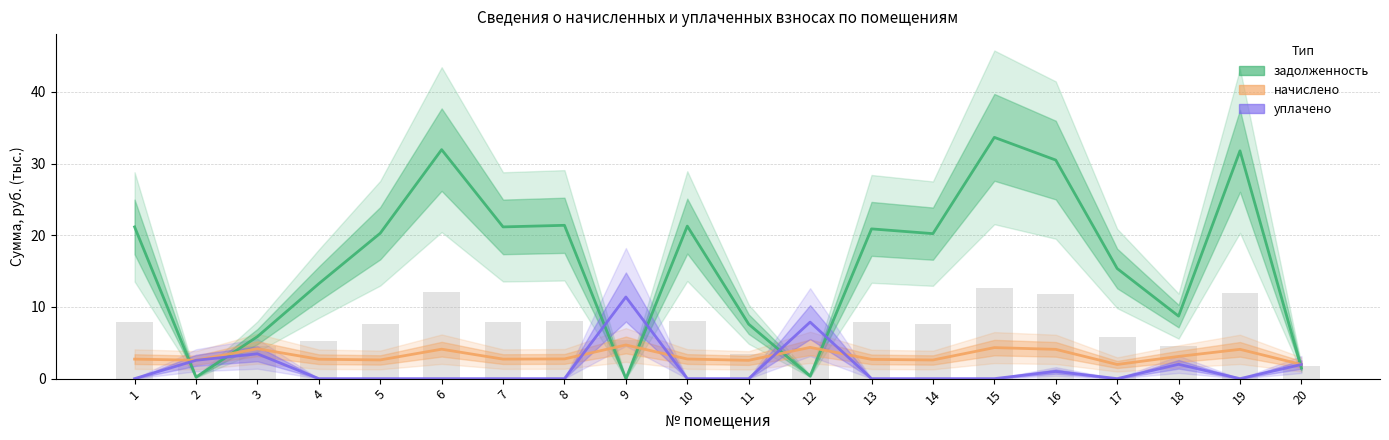

Is it true that задолженность equals 7.6 at 11?

True